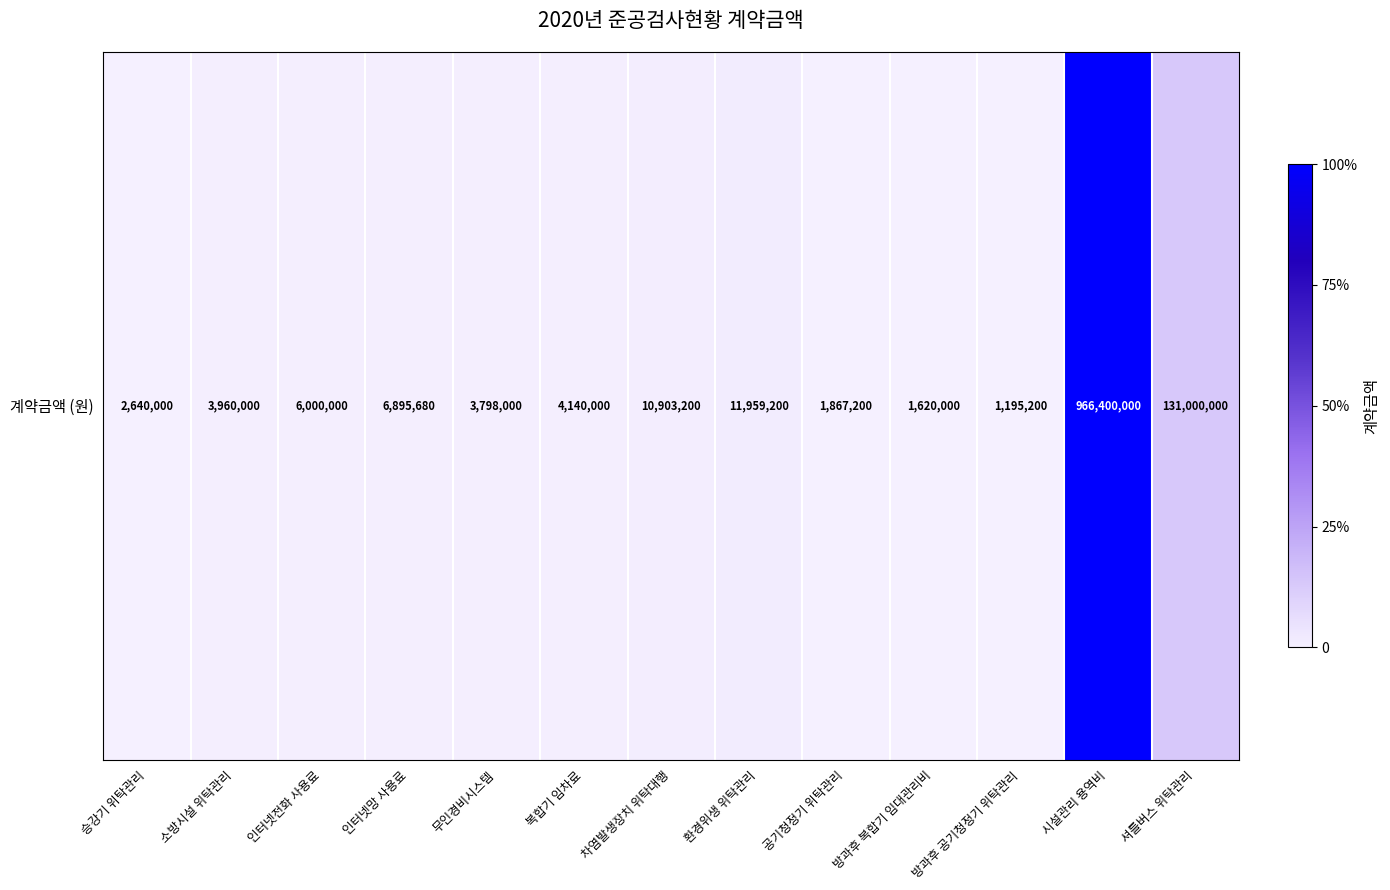

The value at 차염발생장치 위탁대행 is 0.0. True or false?

True